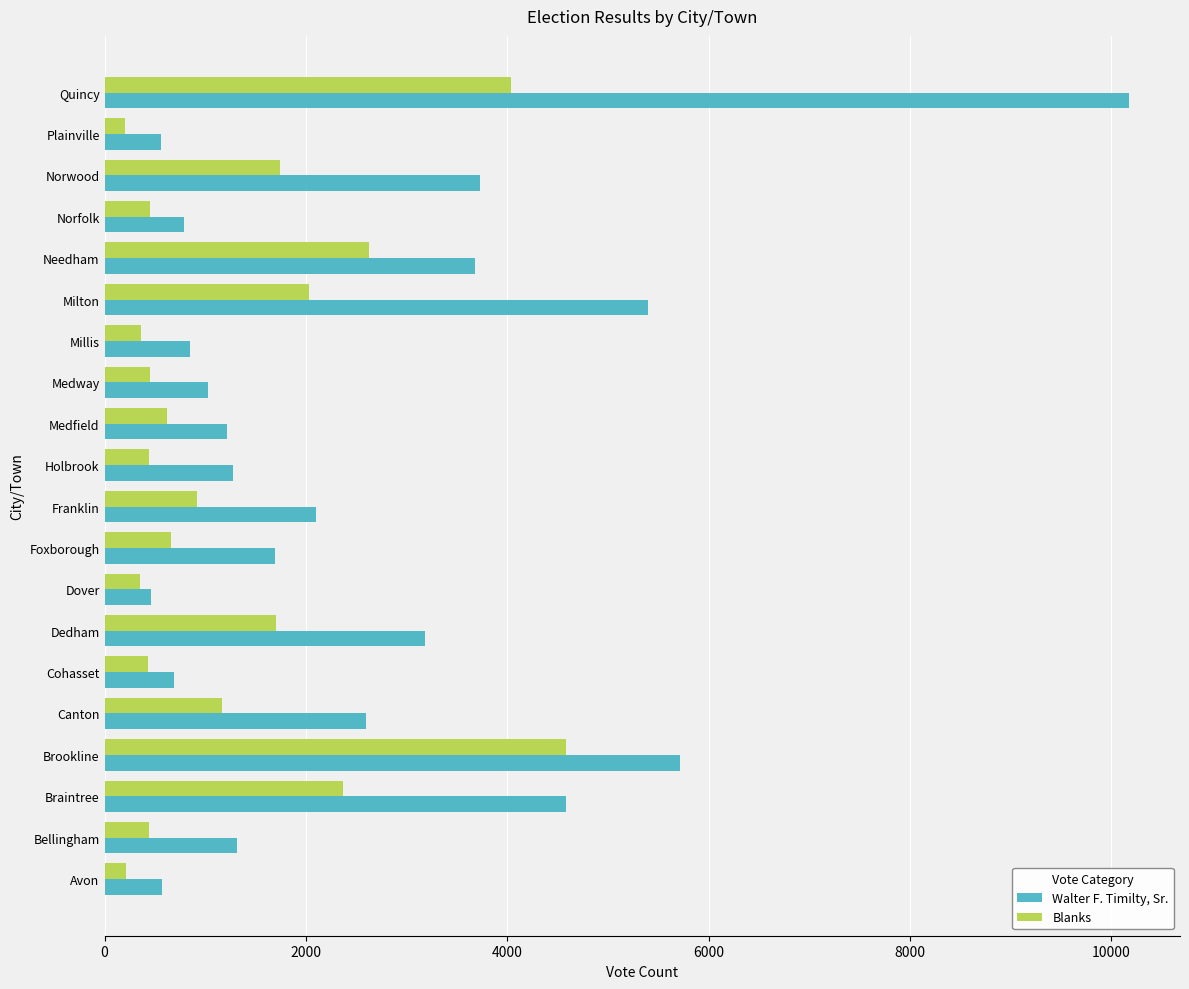

Which series has the widest spread of values?

Walter F. Timilty, Sr.